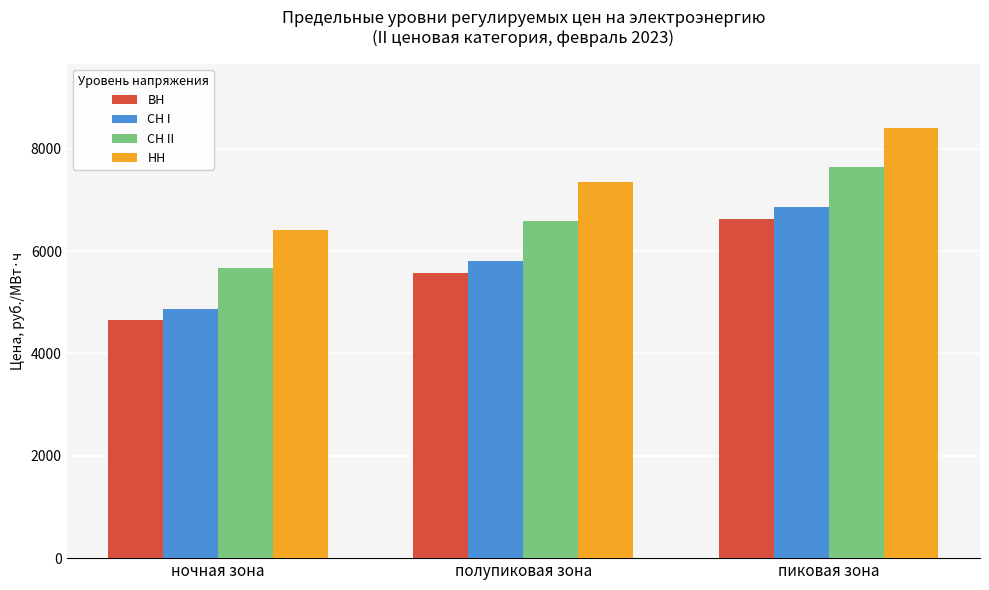

Is it true that ВН equals 1667.5 at пиковая зона?

False